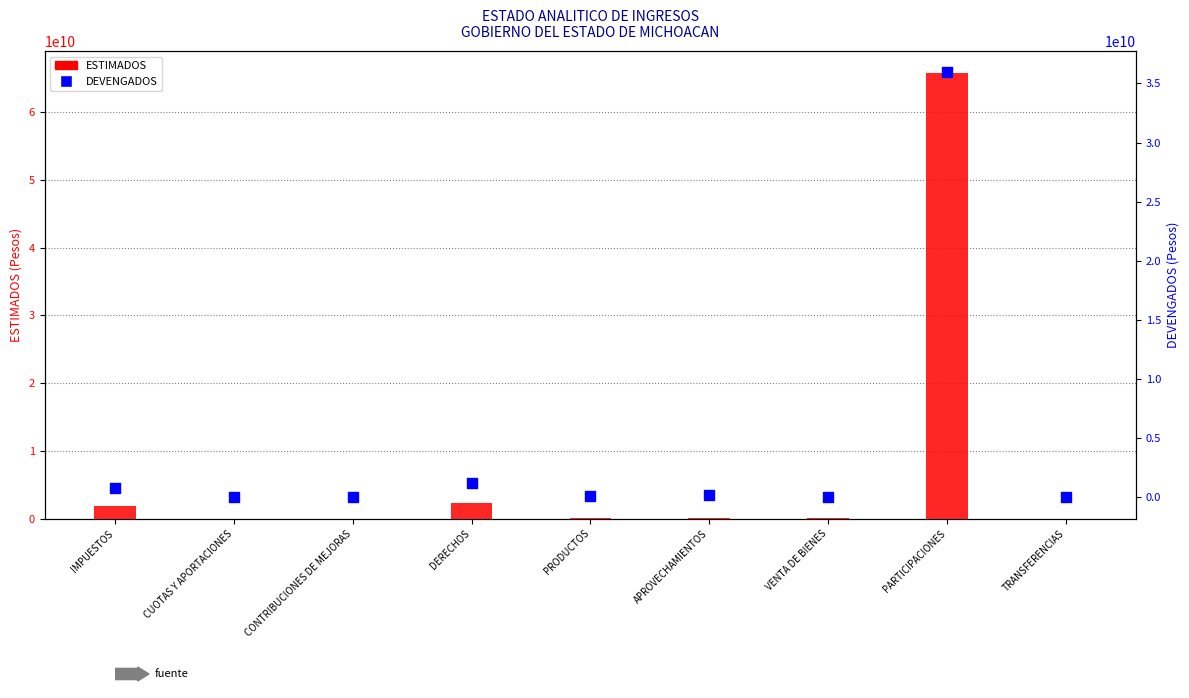

What is the total value across all series at PARTICIPACIONES?

101670163974.7